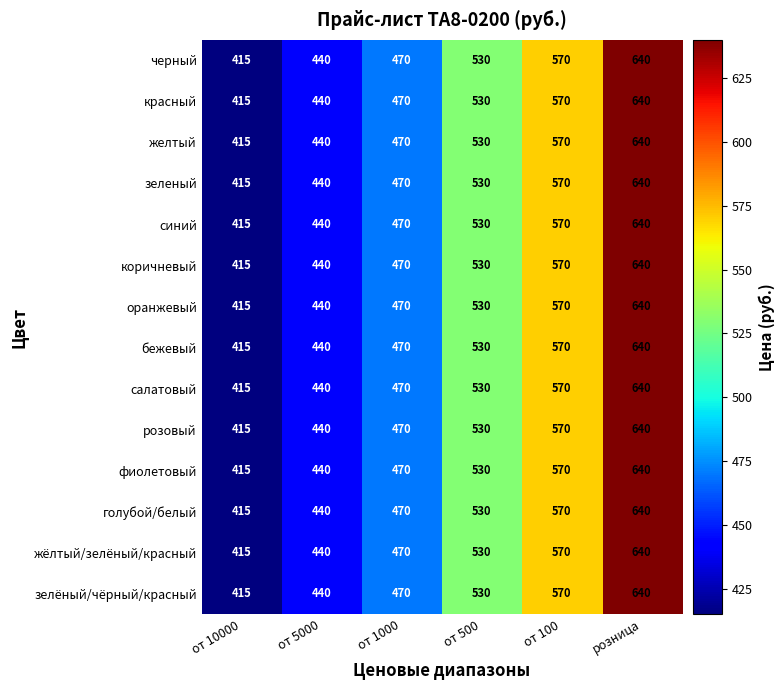

What is the smallest value displayed?

415